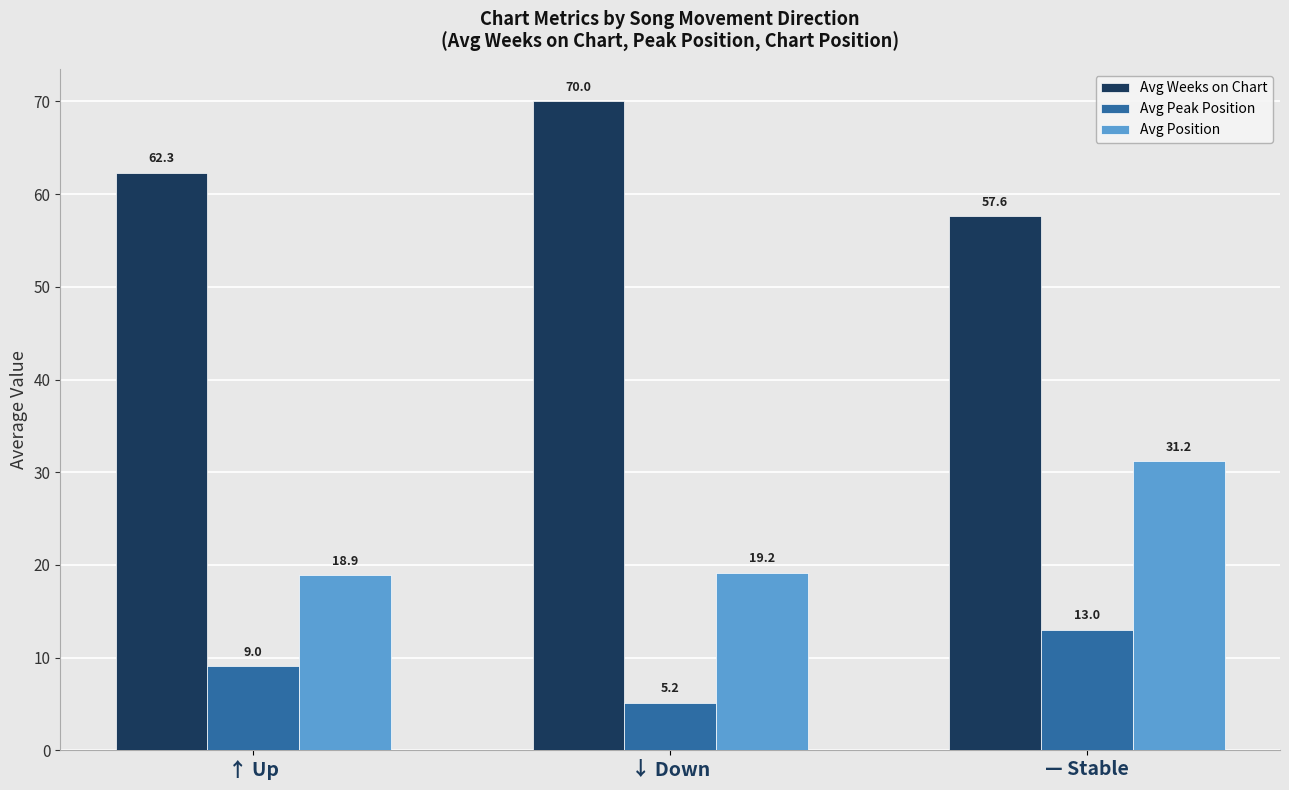

Rank the series by their average value, from highest to lowest.

Avg Weeks on Chart, Avg Position, Avg Peak Position